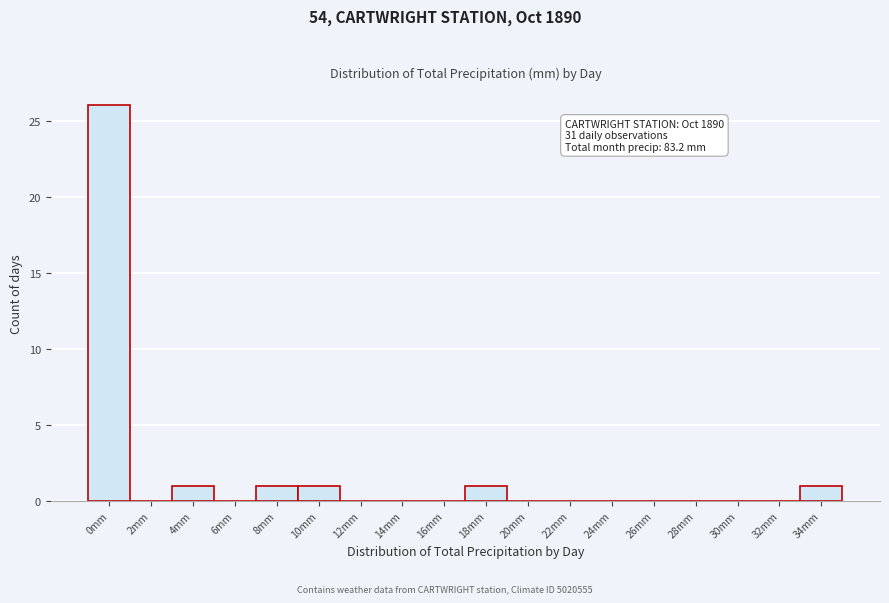

Reading right to left, transcribe all the data shown in this chart.

34mm=1	32mm=0	30mm=0	28mm=0	26mm=0	24mm=0	22mm=0	20mm=0	18mm=1	16mm=0	14mm=0	12mm=0	10mm=1	8mm=1	6mm=0	4mm=1	2mm=0	0mm=26